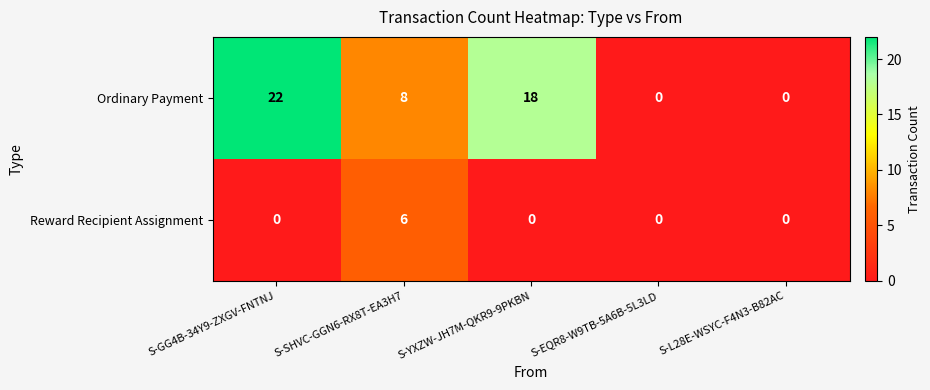

What is the total value across all series at S-YXZW-JH7M-QKR9-9PKBN?

18